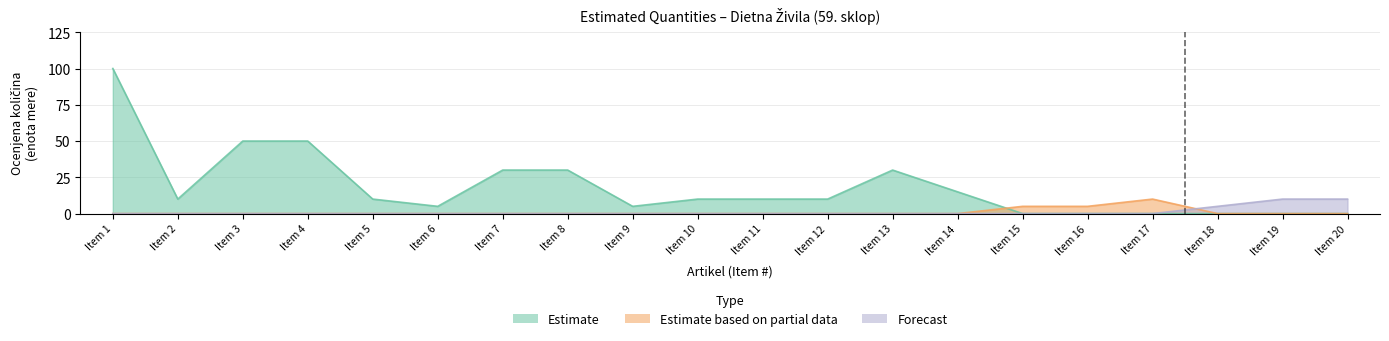

True or false: Estimate based on partial data has a value of 0 at 7.

True